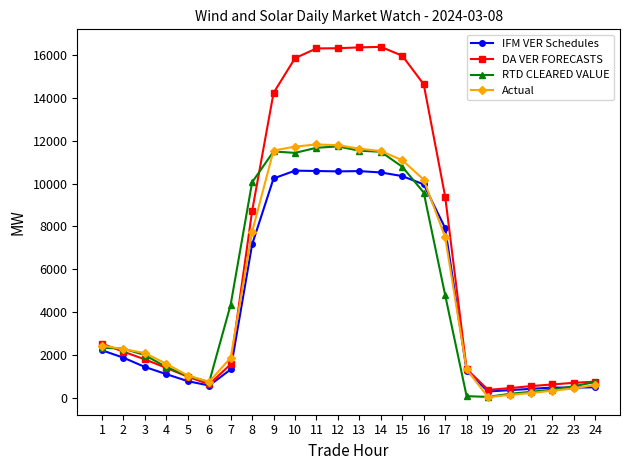

At which label is IFM VER Schedules closest to 5456?

8